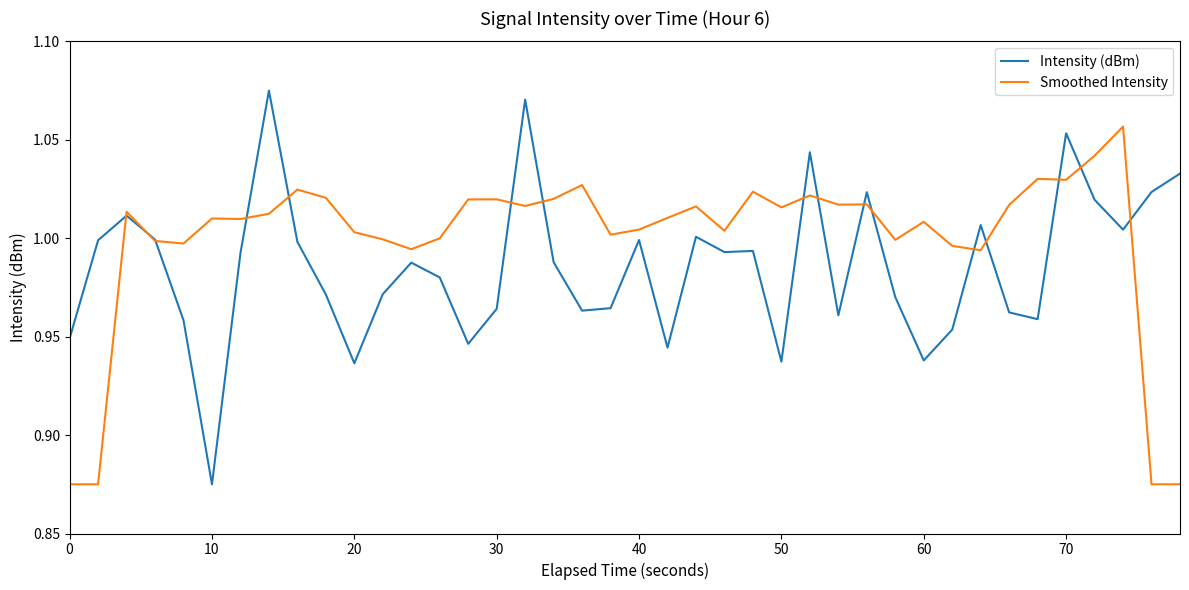

Which series ends up on top after the final intersection of Smoothed Intensity and Intensity (dBm)?

Intensity (dBm)